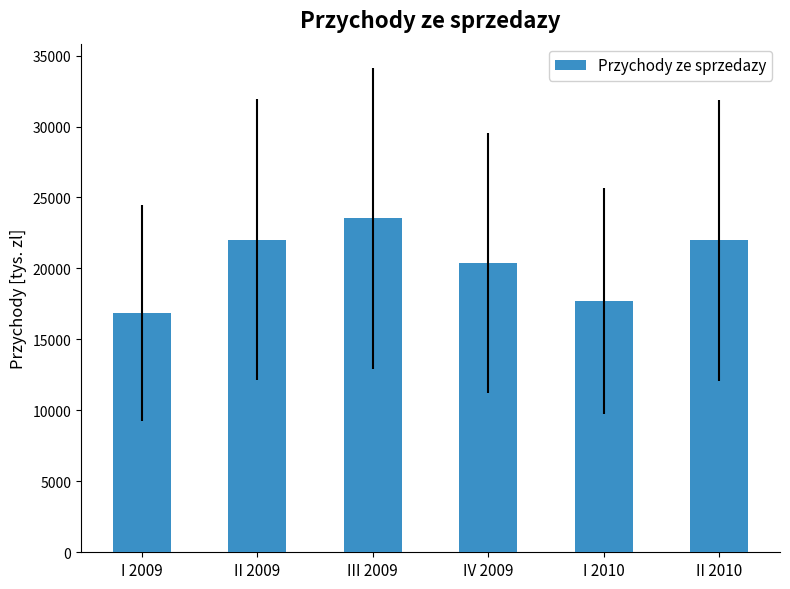

How many series are shown in this chart?

1